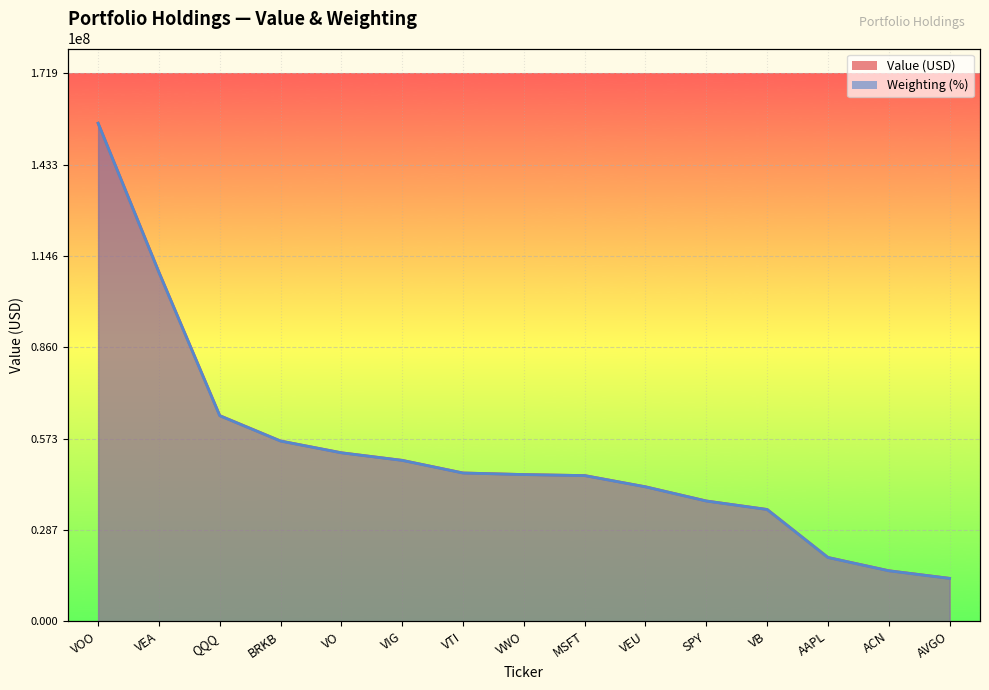

Does the chart display data point markers on the line(s)?

No